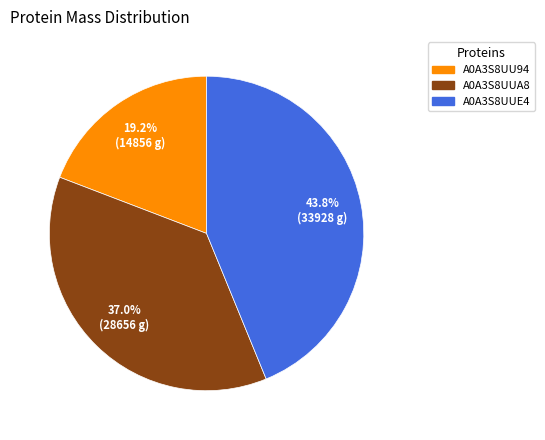

The A0A3S8UUE4 slice represents 32% of the pie. True or false?

False